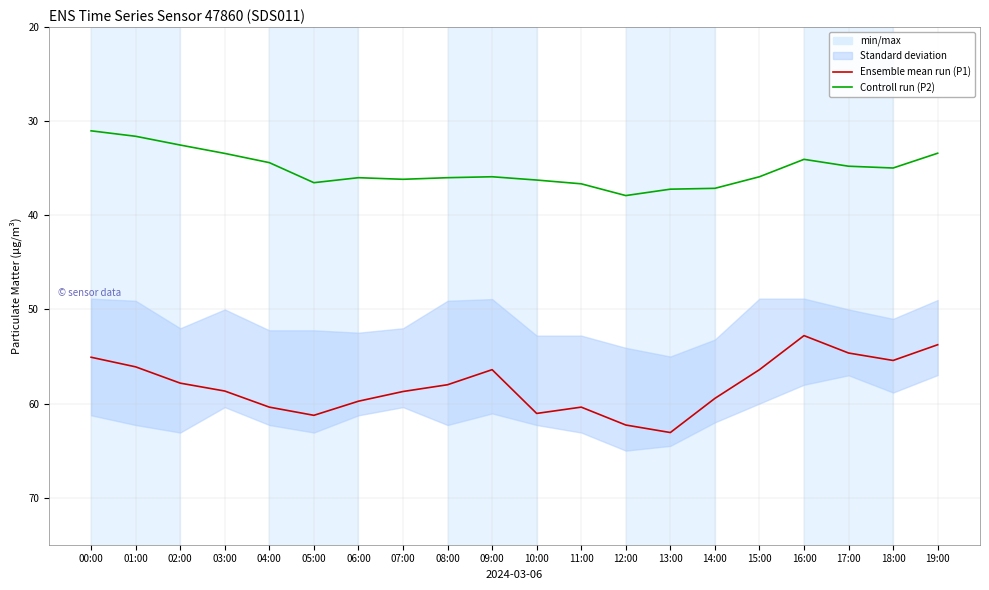

At which category is the sum across all series the highest?

13:00